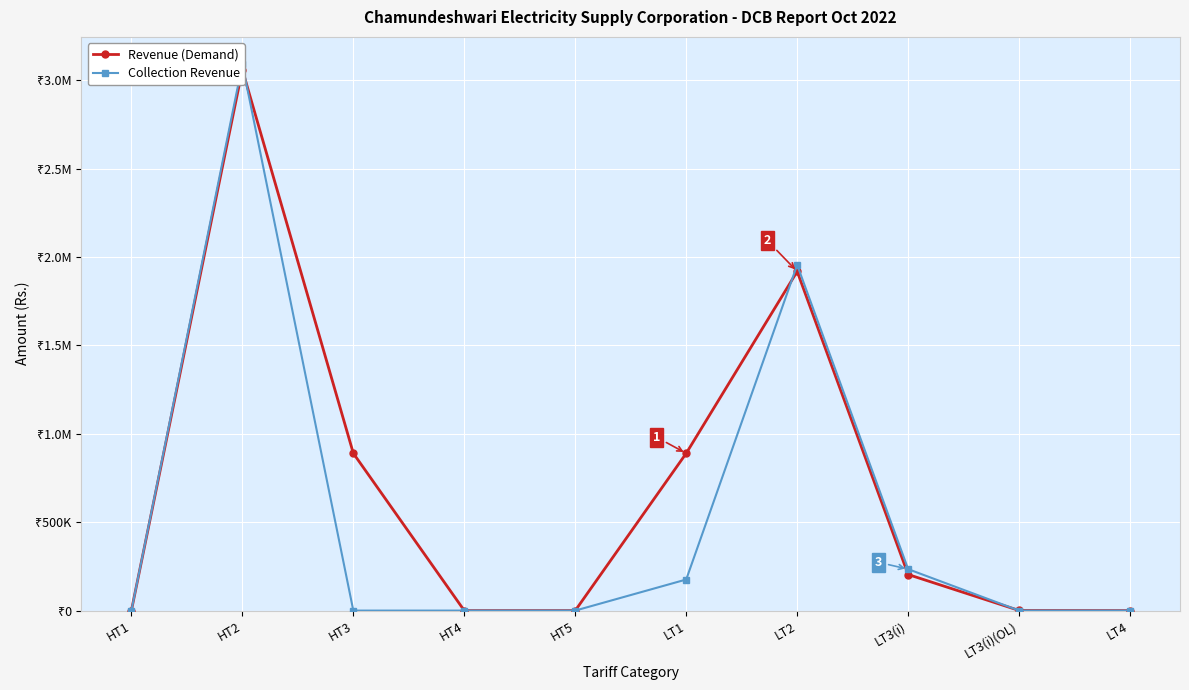

Between HT3 and LT1, which series saw the biggest shift?

Collection Revenue